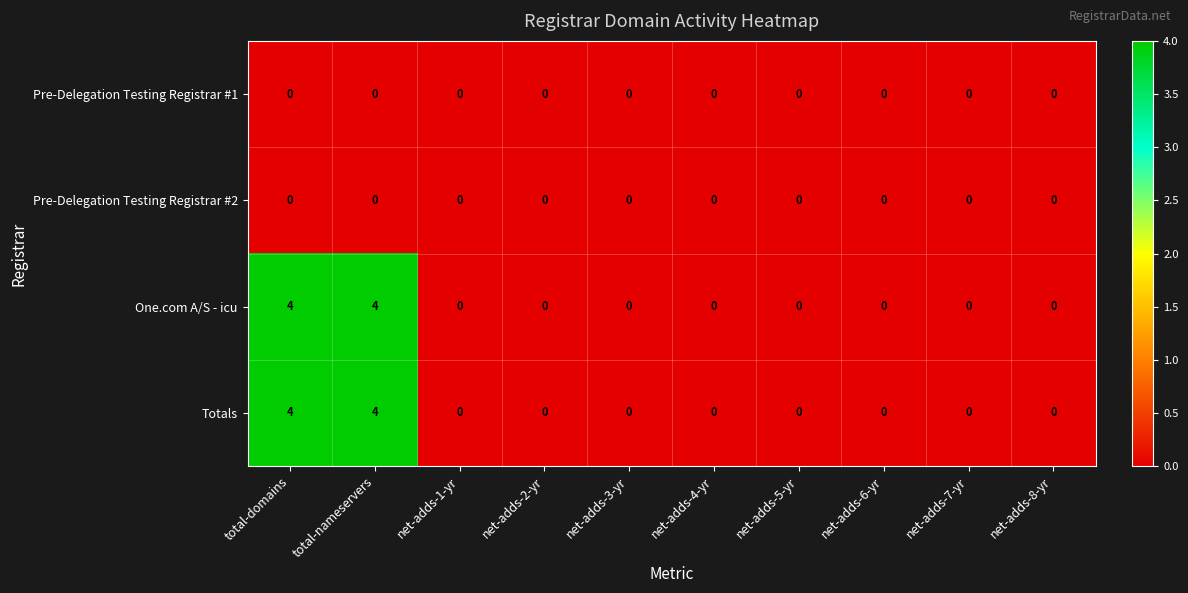

The Pre-Delegation Testing Registrar #1 series shows 0 at net-adds-6-yr. True or false?

True